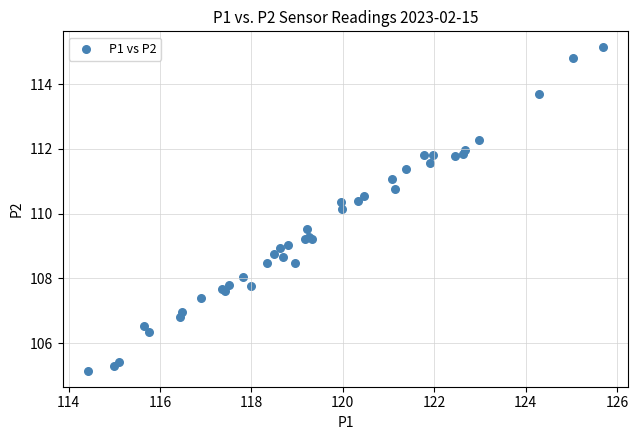

What Y value in the scatter plot is closest to 110?

110.1